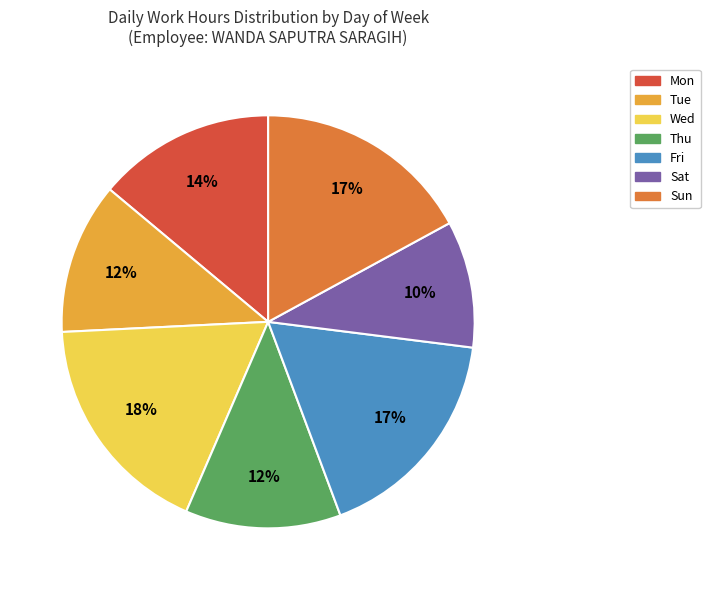

Do Sat and Tue together represent more than half of the pie?

No